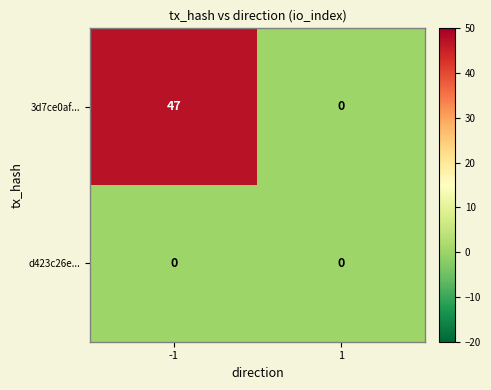

What is the sum of the 3d7ce0af... values at -1 and 1?

47